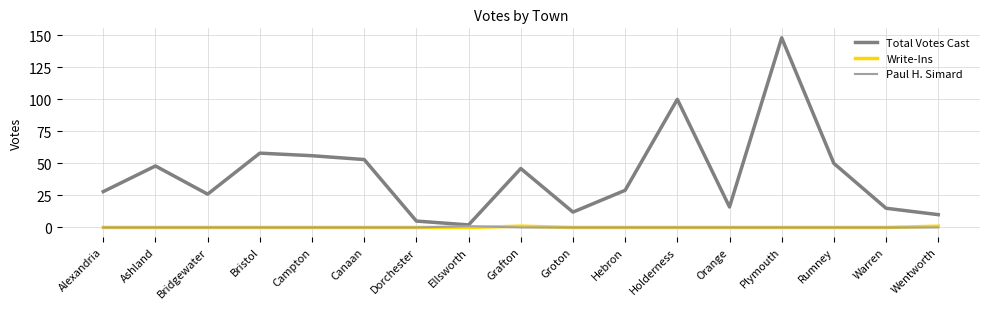

What position from the right is Alexandria?

17